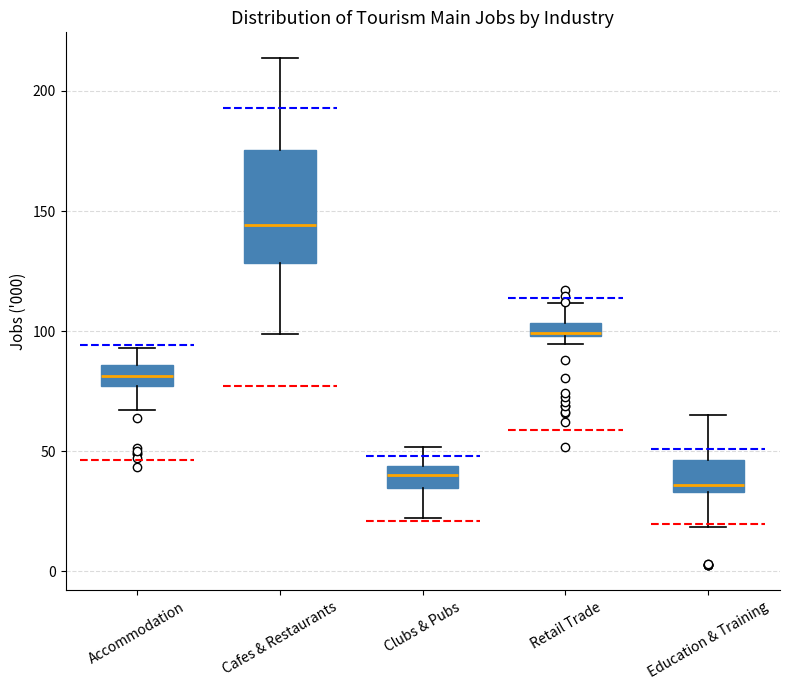

Where does the lower whisker of the box for Clubs & Pubs end on the y-axis? The values are not printed on the chart, so give them approximately, as read against the axis.

20